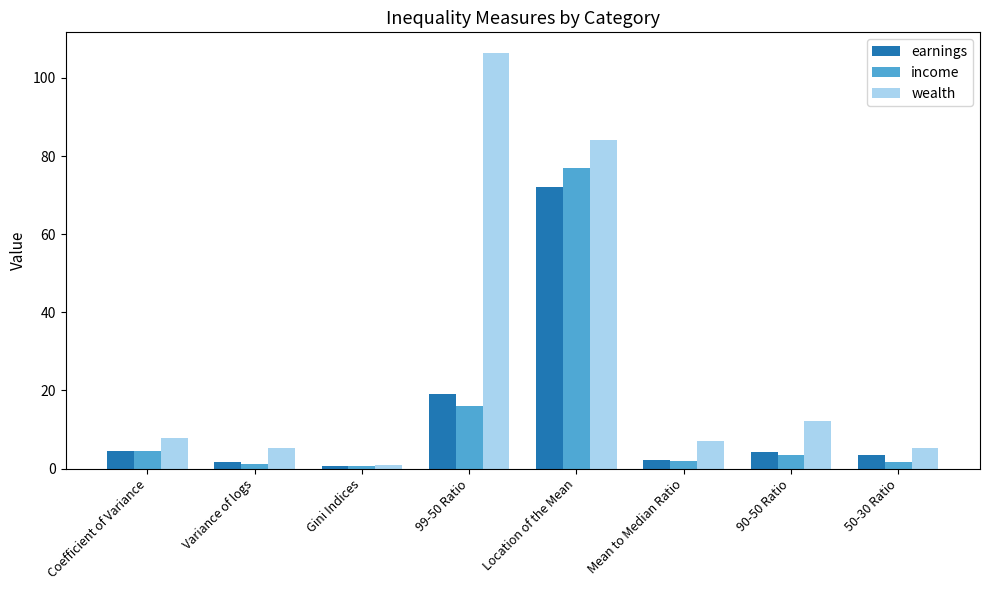

Which series has the largest total across all categories?

wealth